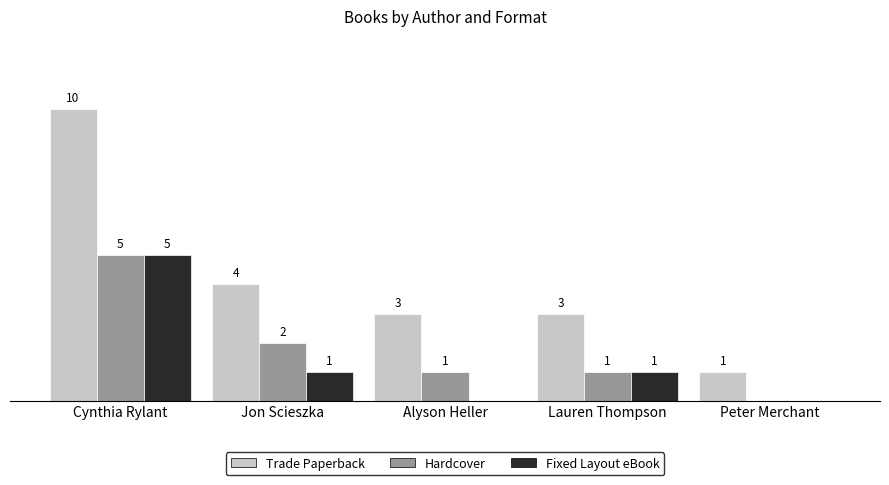

What are all the series names shown in the legend?

Trade Paperback, Hardcover, Fixed Layout eBook